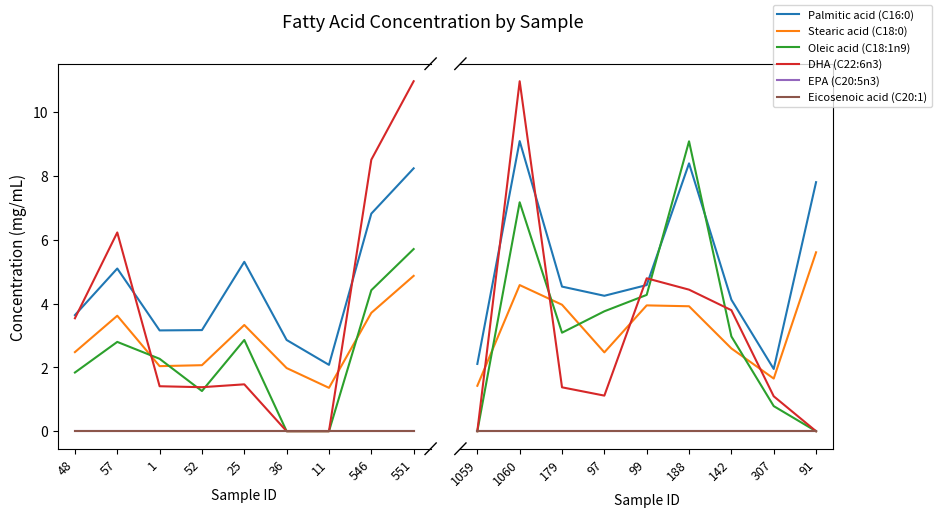

Which series has the largest total across all categories?

Palmitic acid (C16:0)